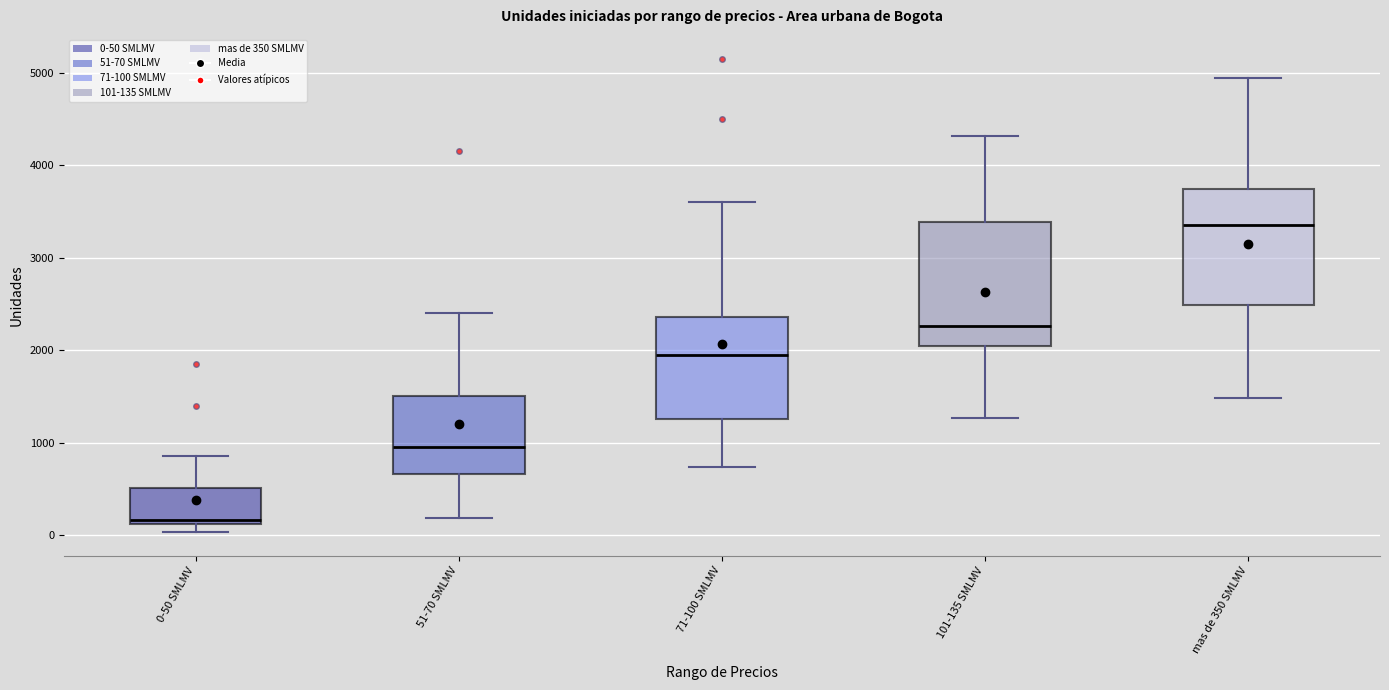

Reading left to right, transcribe this box plot: for each box, give where its median line is, the range the box spans, and where its two whiskers end, as read against the y-axis. The values are not printed on the chart, so give them approximately, as read against the axis.

0-50 SMLMV: median 200, box 100 to 500, whiskers 0 to 900
51-70 SMLMV: median 1000, box 700 to 1500, whiskers 200 to 2400
71-100 SMLMV: median 2000, box 1300 to 2400, whiskers 700 to 3600
101-135 SMLMV: median 2300, box 2000 to 3400, whiskers 1300 to 4300
mas de 350 SMLMV: median 3400, box 2500 to 3700, whiskers 1500 to 4900